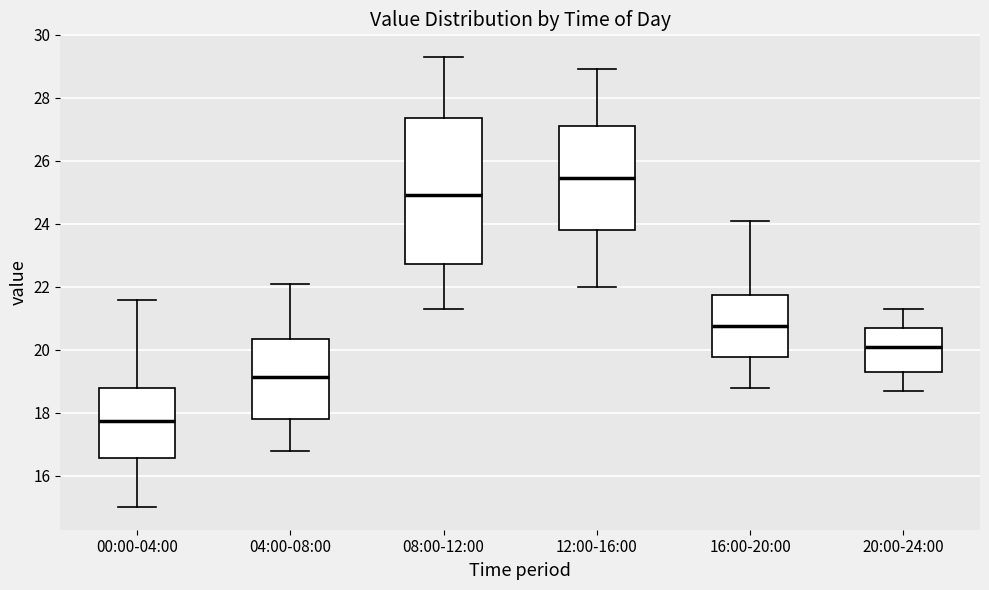

Reading left to right, read every box against the y-axis: the position of its median line, the range the box covers, and the ends of its whiskers. The values are not printed on the chart, so give them approximately, as read against the axis.

00:00-04:00: median 17.8, box 16.6 to 18.8, whiskers 15.0 to 21.6
04:00-08:00: median 19.2, box 17.8 to 20.4, whiskers 16.8 to 22.2
08:00-12:00: median 25.0, box 22.8 to 27.4, whiskers 21.4 to 29.4
12:00-16:00: median 25.4, box 23.8 to 27.2, whiskers 22.0 to 29.0
16:00-20:00: median 20.8, box 19.8 to 21.8, whiskers 18.8 to 24.2
20:00-24:00: median 20.2, box 19.4 to 20.8, whiskers 18.8 to 21.4